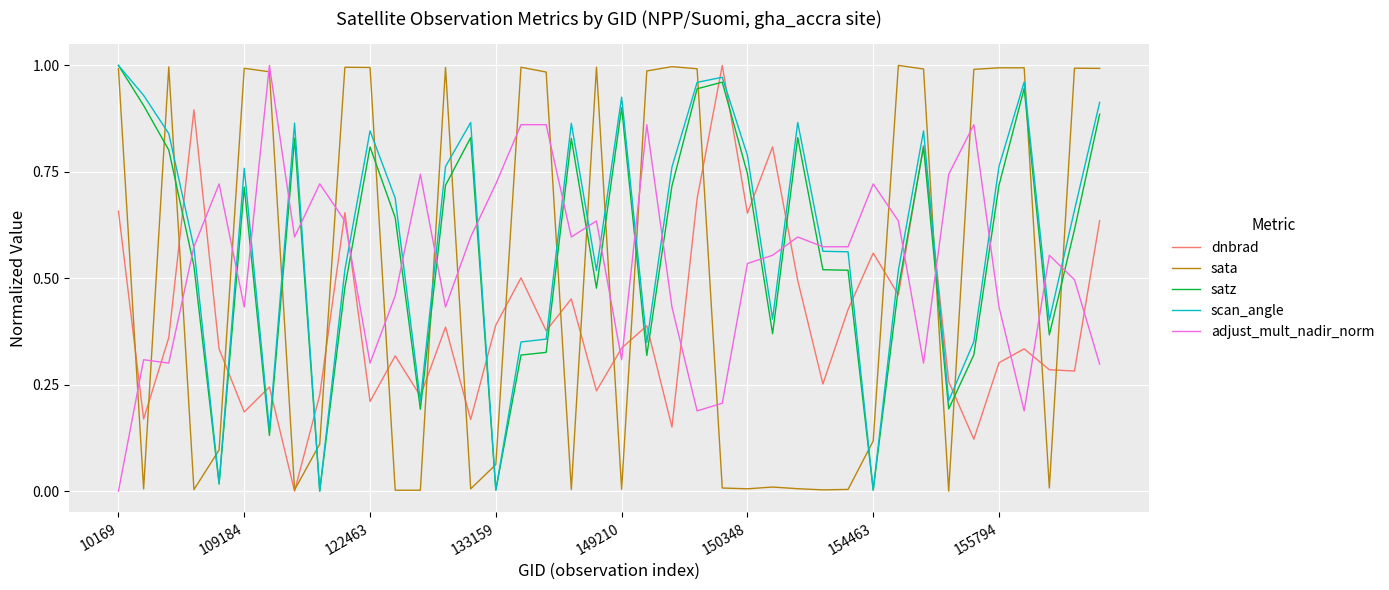

How many intersections are there between adjust_mult_nadir_norm and sata?

20